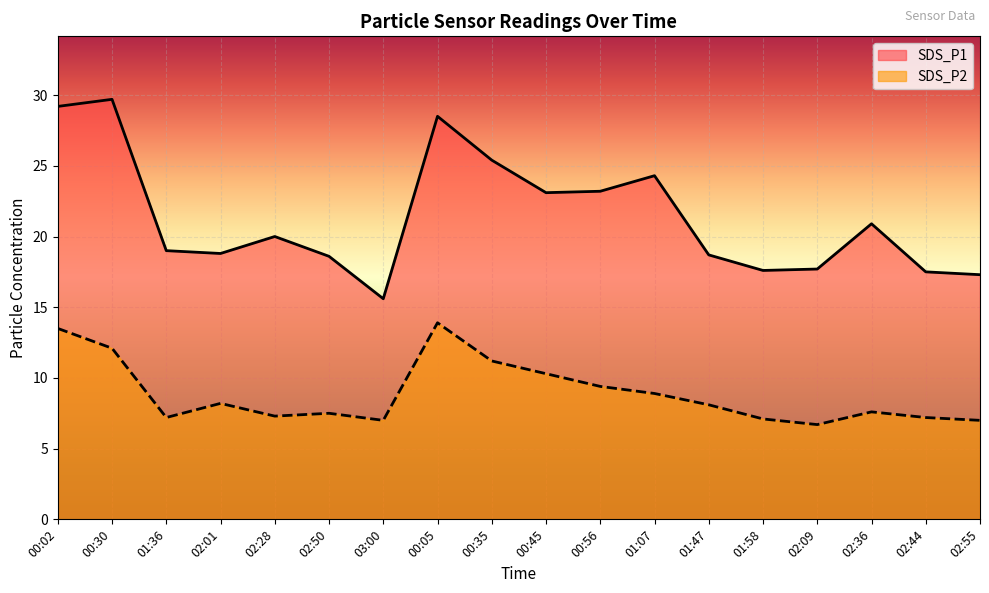

Which series has the widest spread of values?

SDS_P1